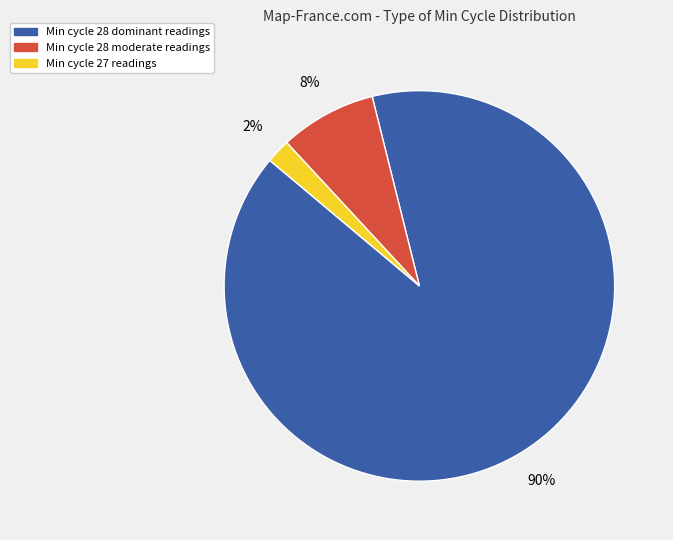

Is there any slice that represents more than half of the pie?

Yes